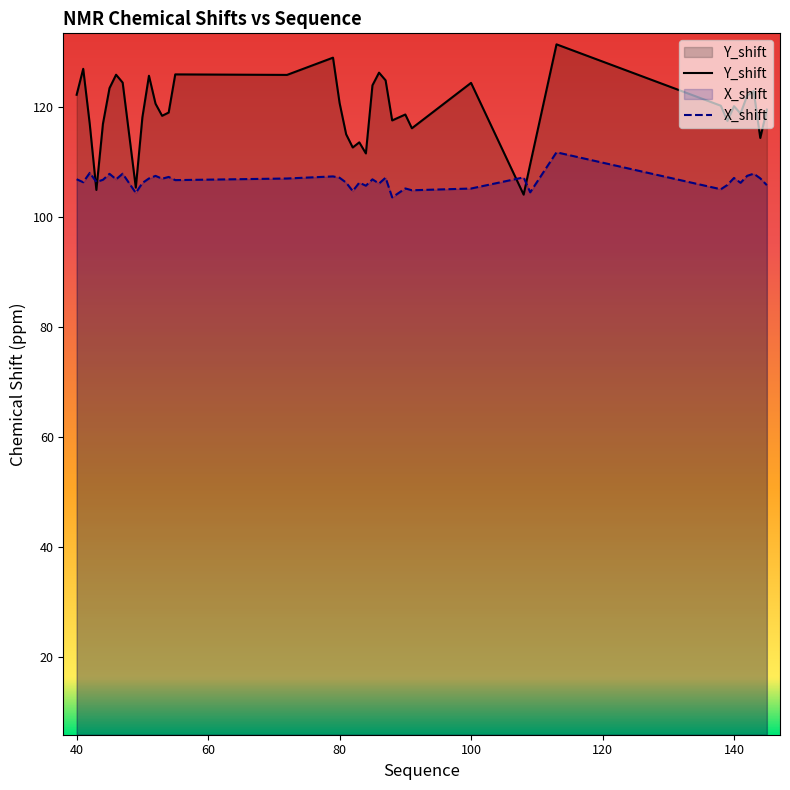

What is the greatest value displayed?

131.4